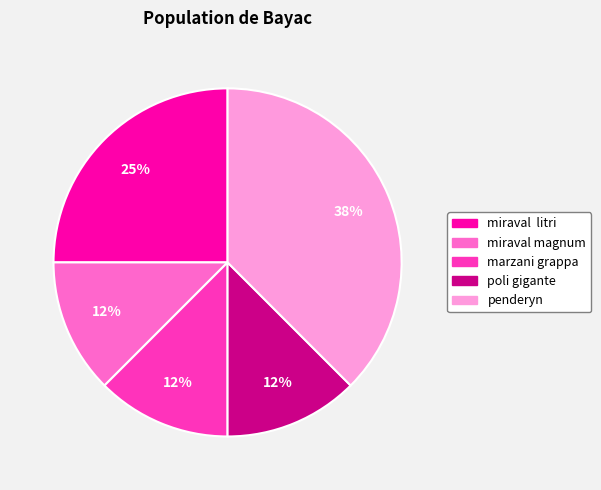

The marzani grappa slice represents 12% of the pie. True or false?

True